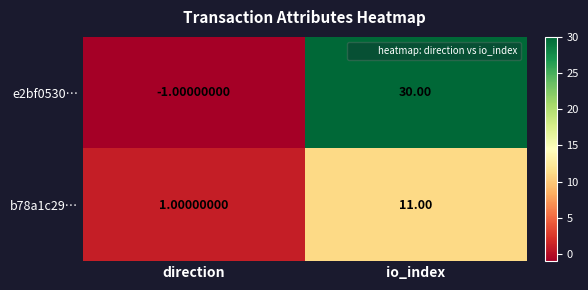

List the series in order of their peak value, highest first.

e2bf0530…, b78a1c29…